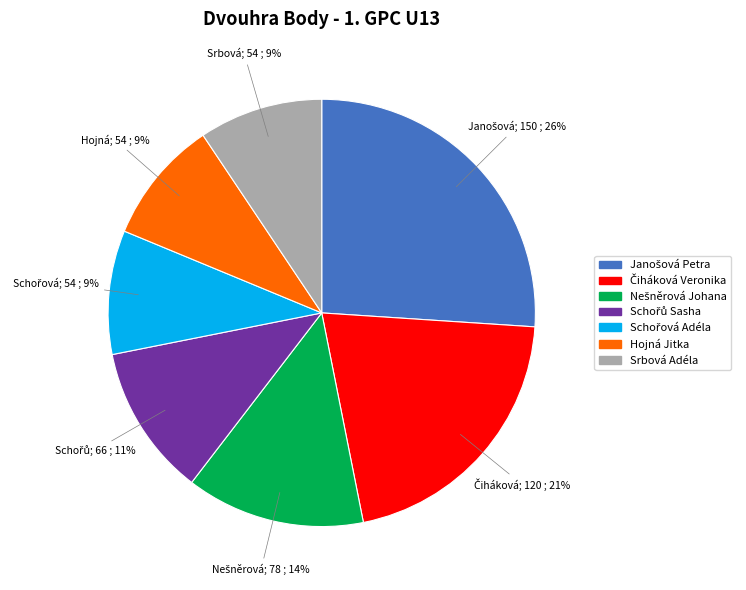

Approximately how many times larger is the value at Hojná Jitka compared to Srbová Adéla?

1.0